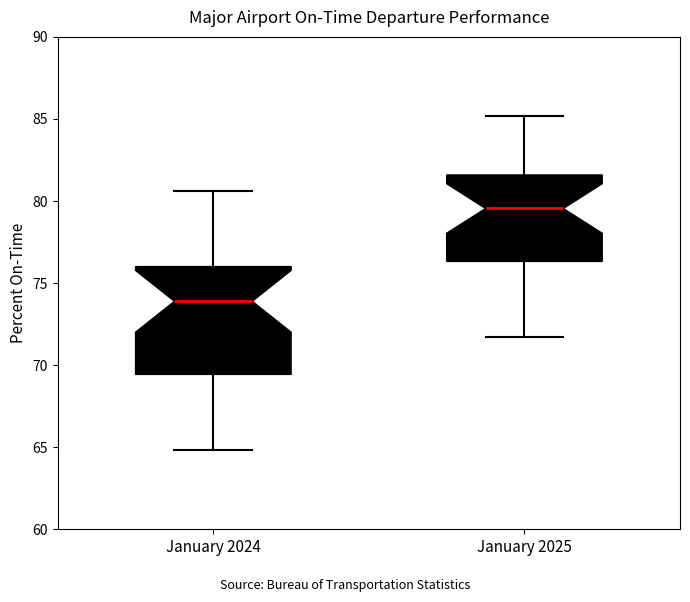

Where is the lower edge of the box for January 2024 on the y-axis? The values are not printed on the chart, so give them approximately, as read against the axis.

69.5